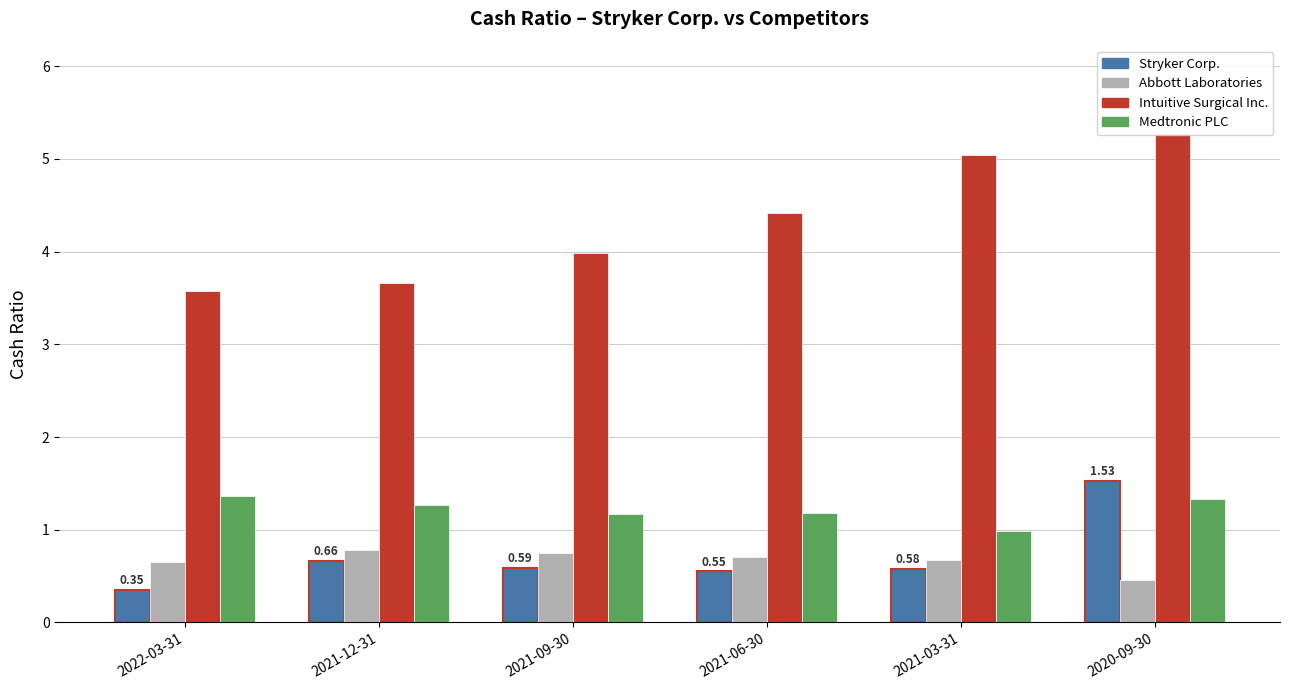

Between 2021-06-30 and 2020-09-30, which series saw the biggest shift?

Stryker Corp.